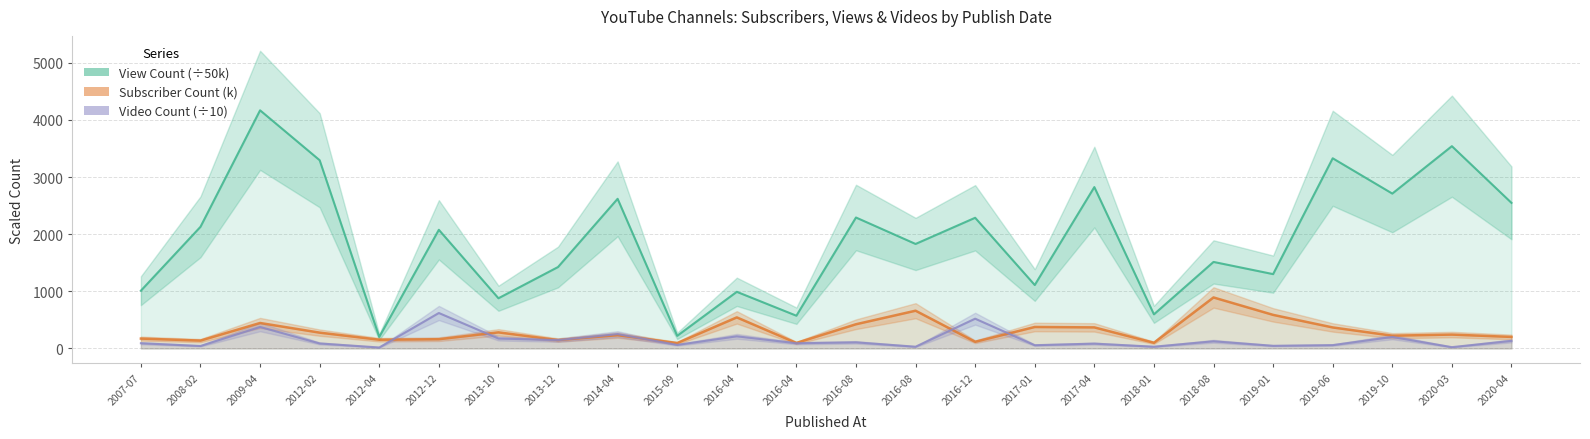

What is the total value across all series at 2008-02?

2311.2